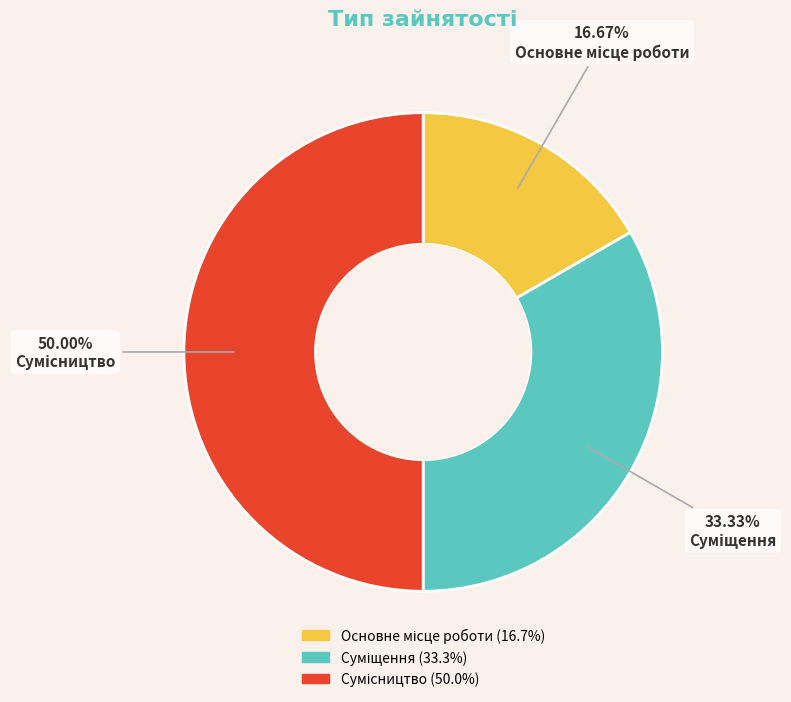

Which slice is the smallest?

Основне місце роботи